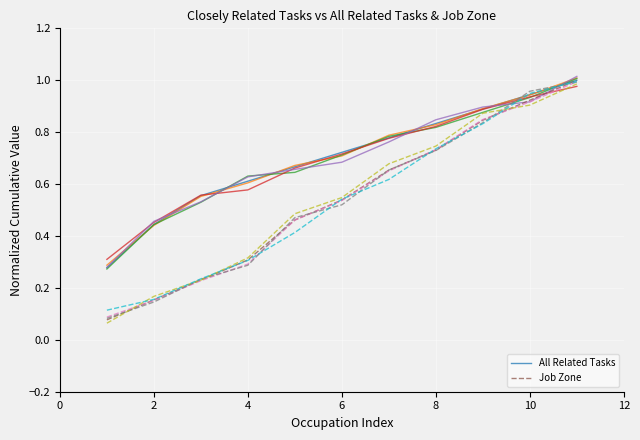

At 2, list the series in order from largest to smallest.

All Related Tasks, Job Zone